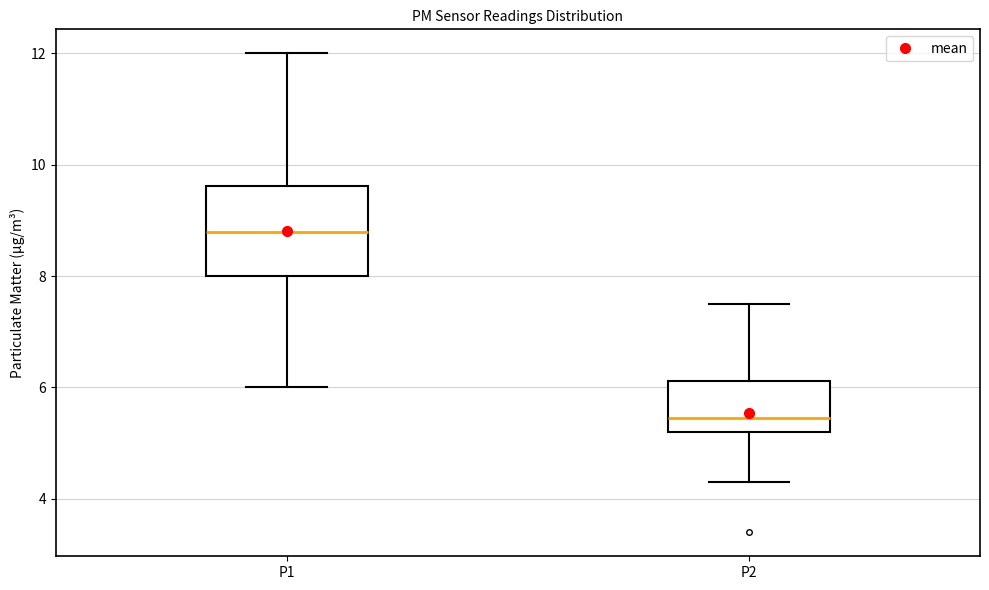

Which box's median line is the highest?

P1